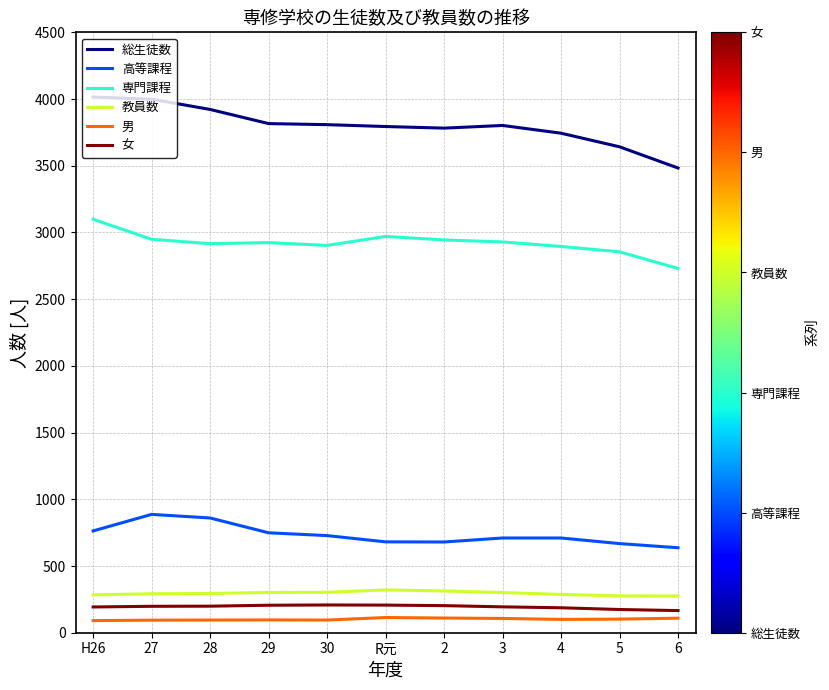

True or false: 男 and 総生徒数 cross at least once.

False